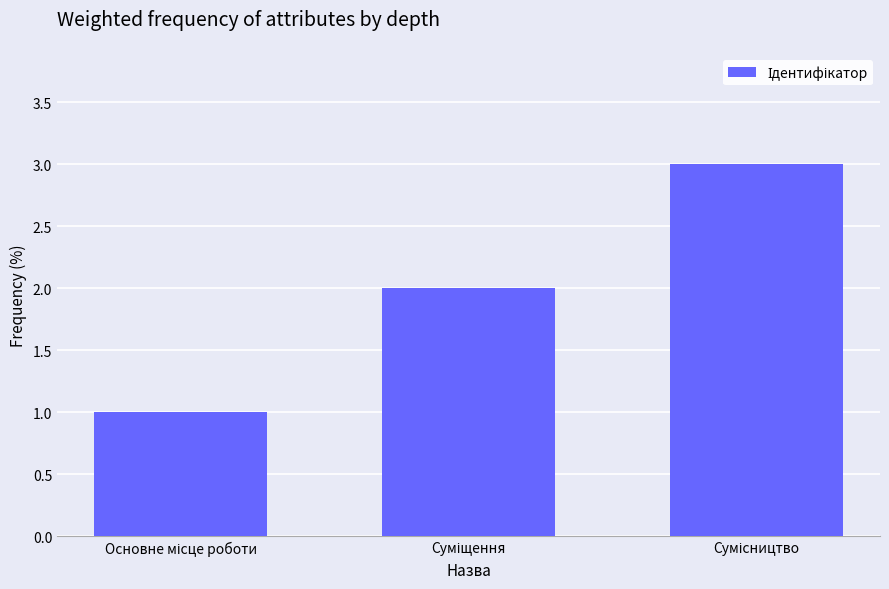

How many values are between 1 and 3?

3